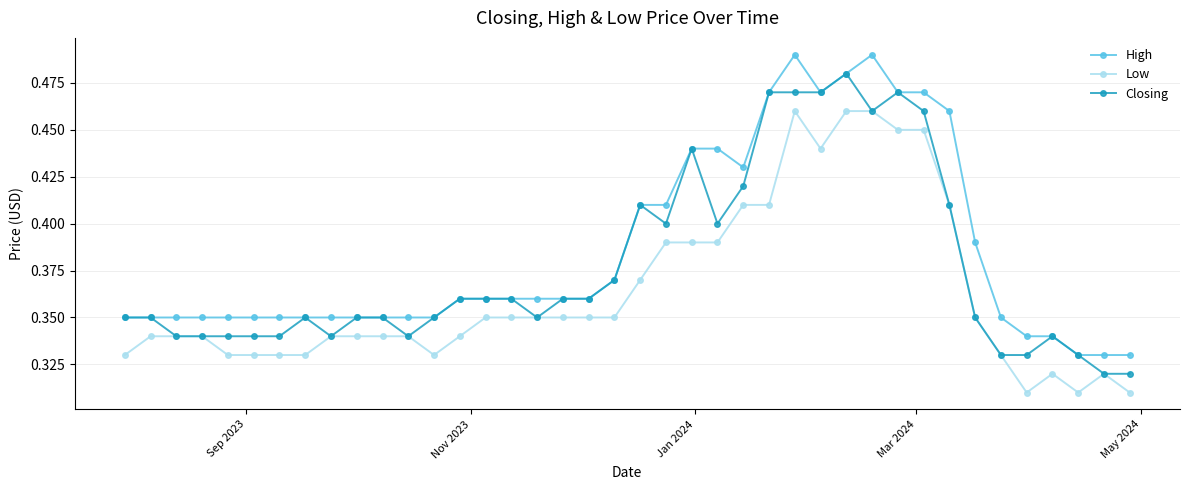

Rank the series by their average value, from highest to lowest.

High, Closing, Low